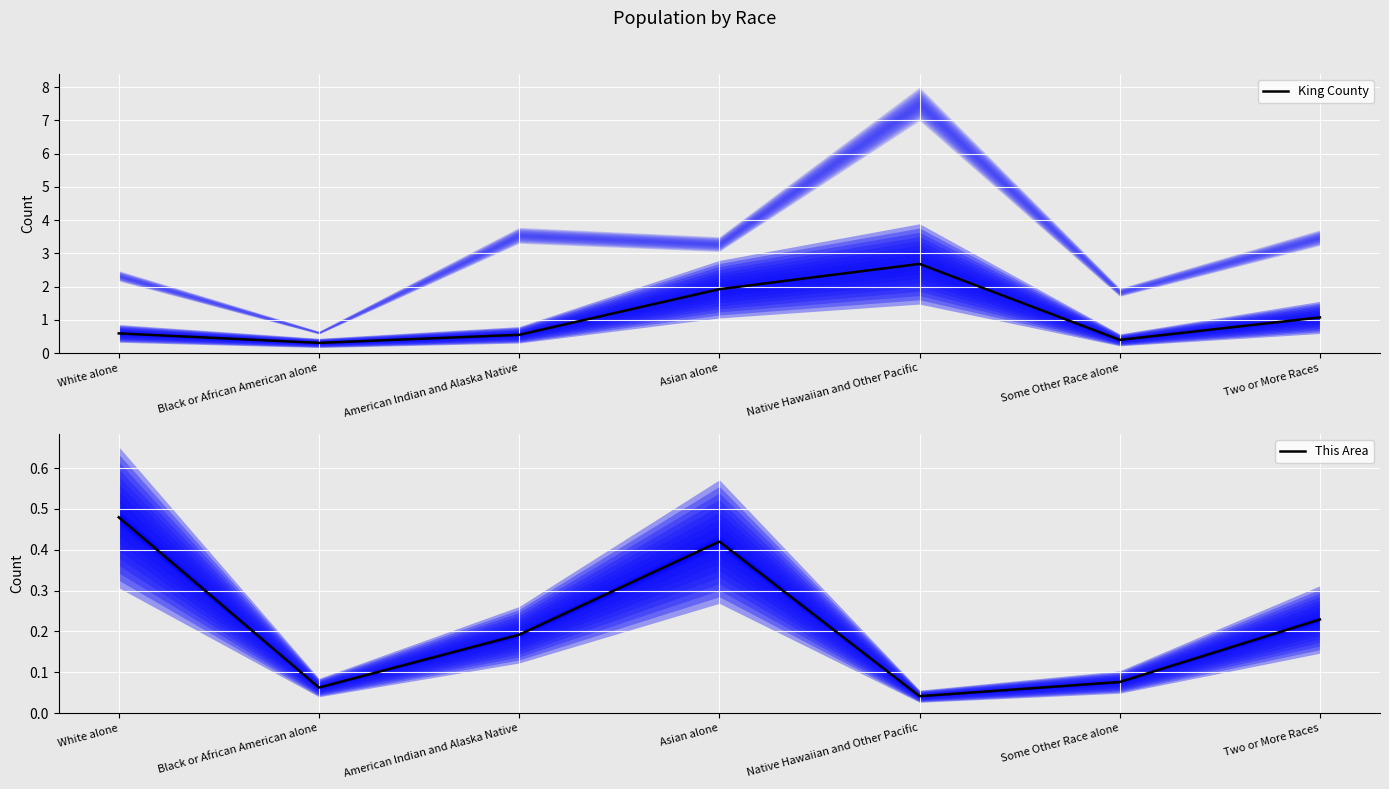

How many lines are shown in the chart?

2